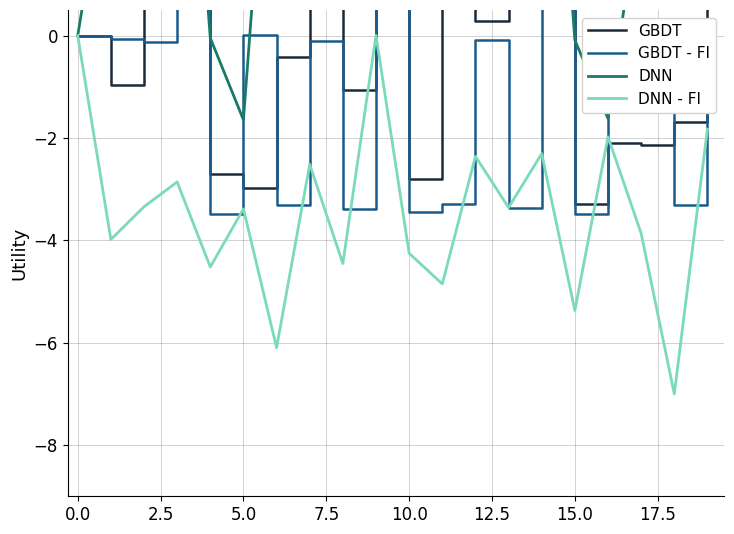

The value of DNN - FI at 5.0 is -3.4. True or false?

True